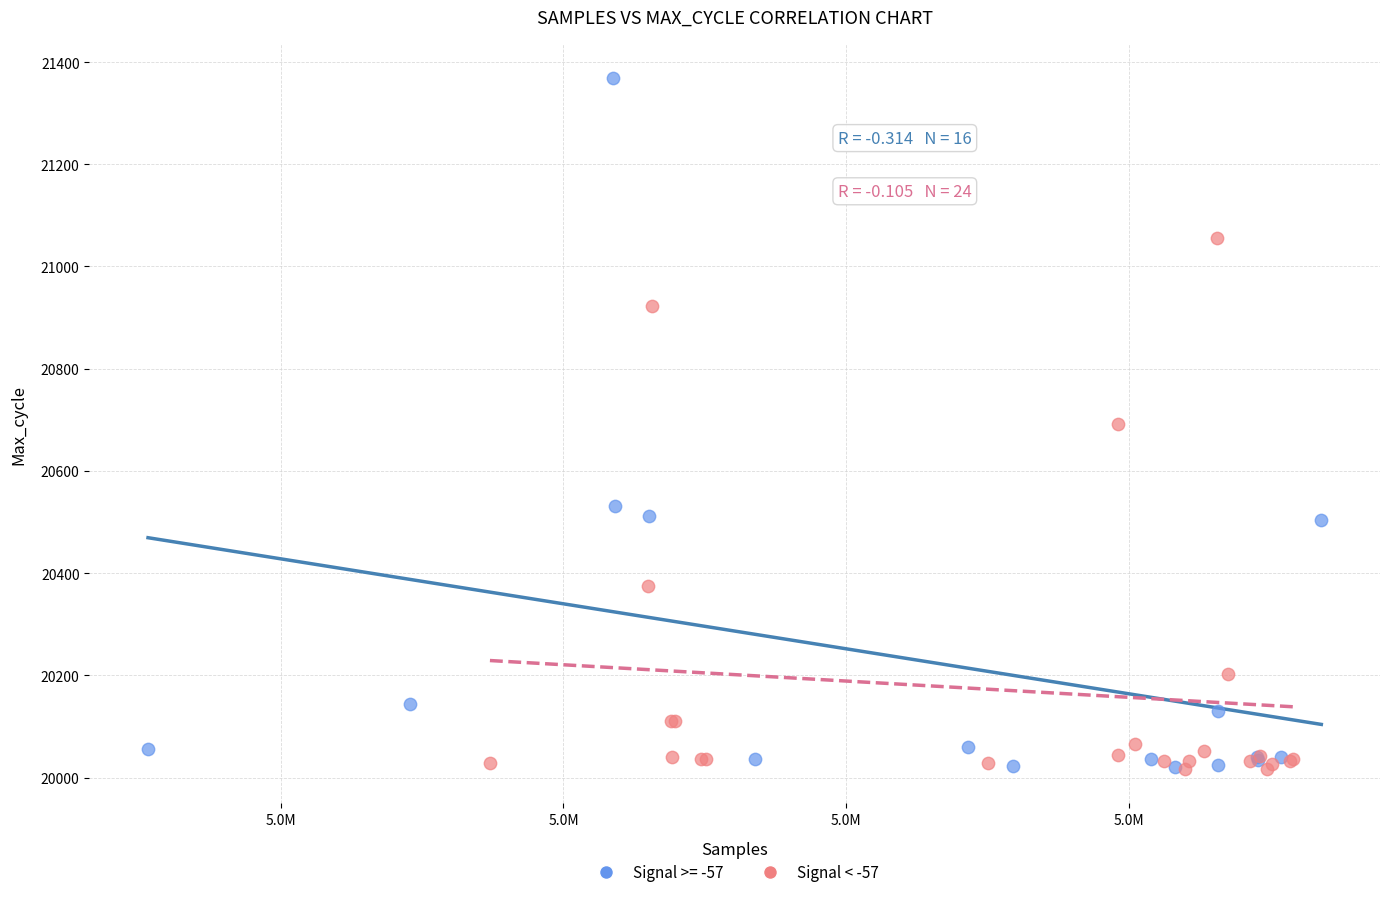

Which series contains the highest Y value?

Signal >= -57